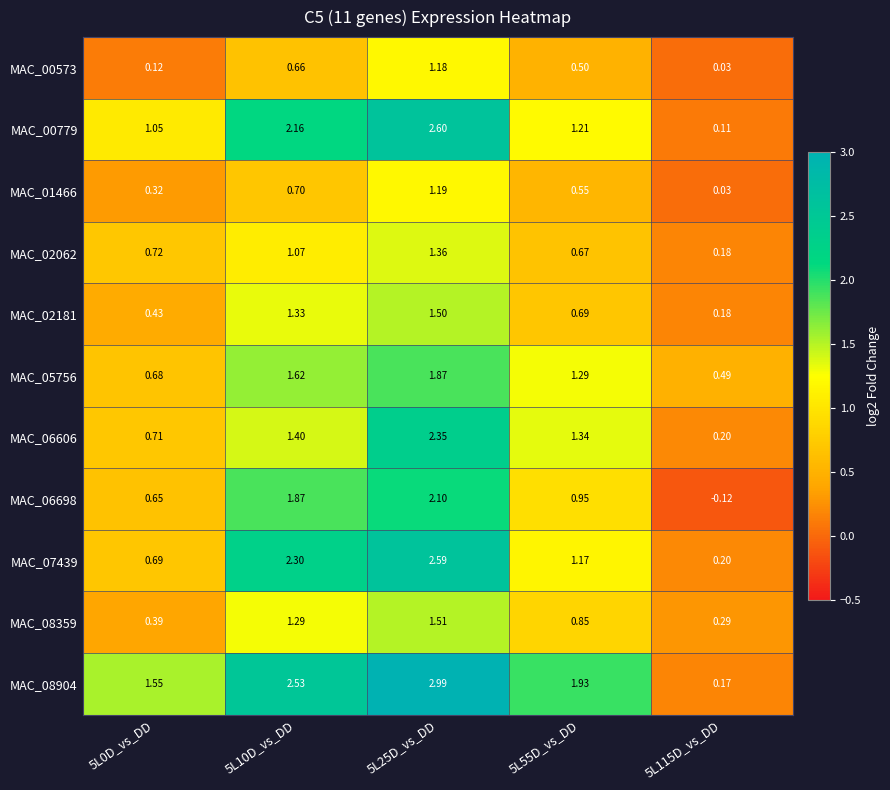

Between 5L25D_vs_DD and 5L115D_vs_DD, which series saw the biggest shift?

MAC_08904